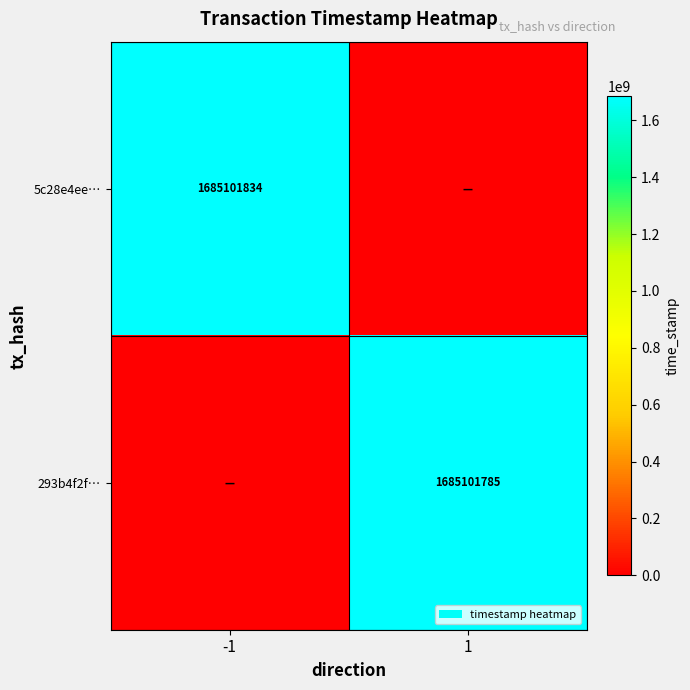

True or false: 293b4f2f… has a value of 1685101785 at 1.

True